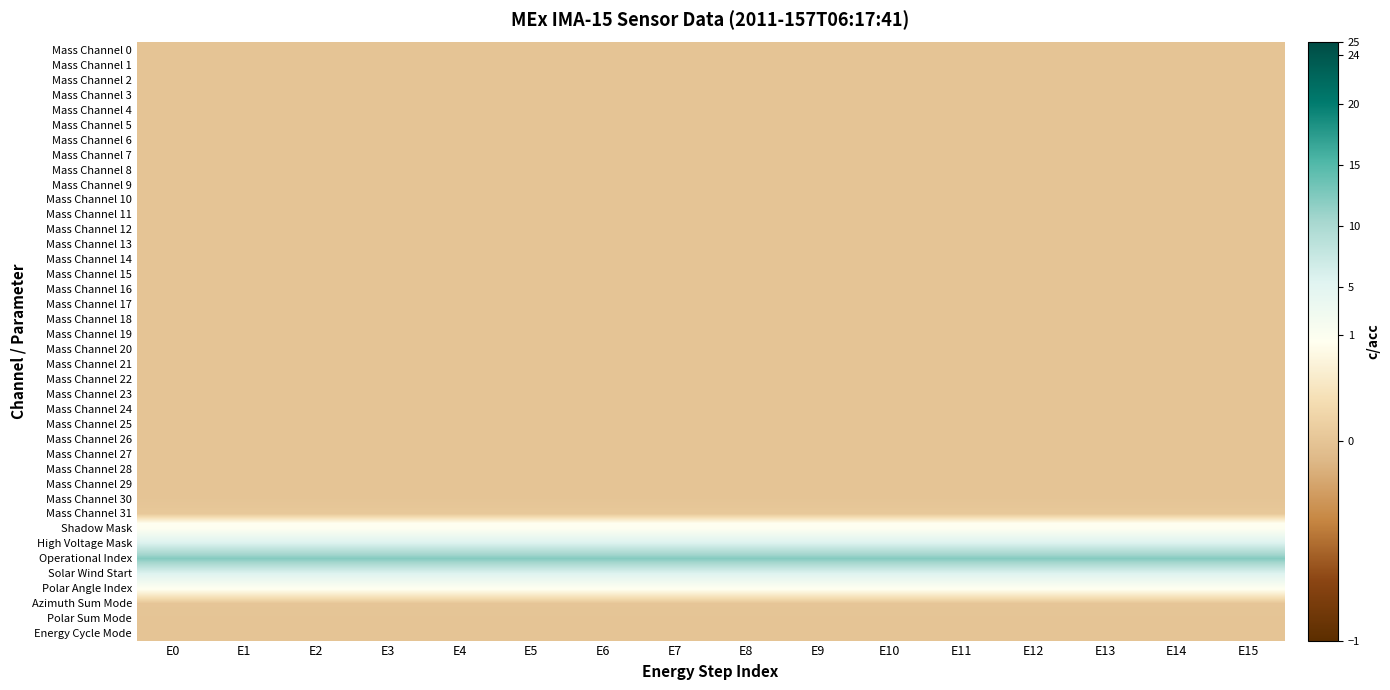

At how many categories does at least one series exceed 9?

16